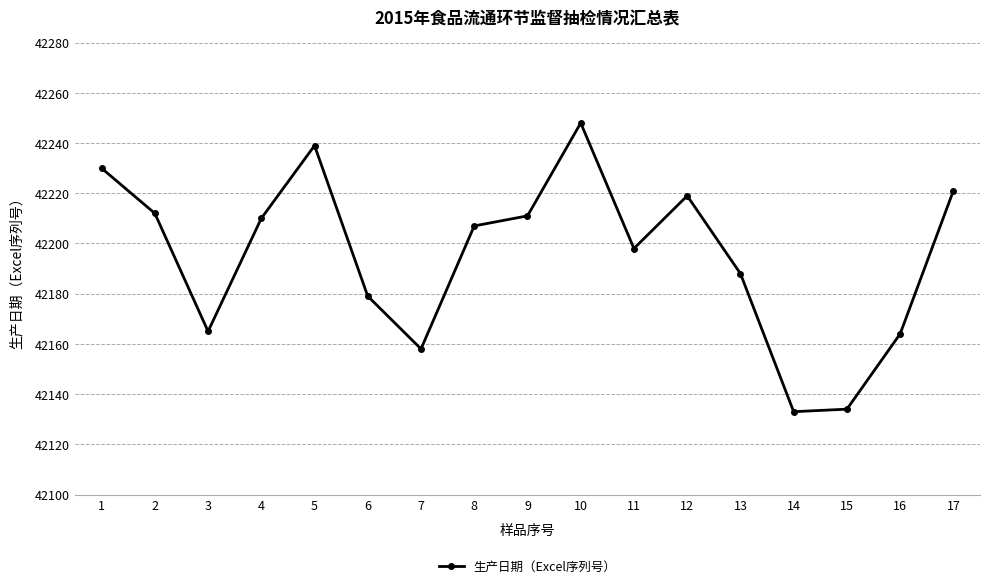

What is the change in value from 2 to 3?

-47